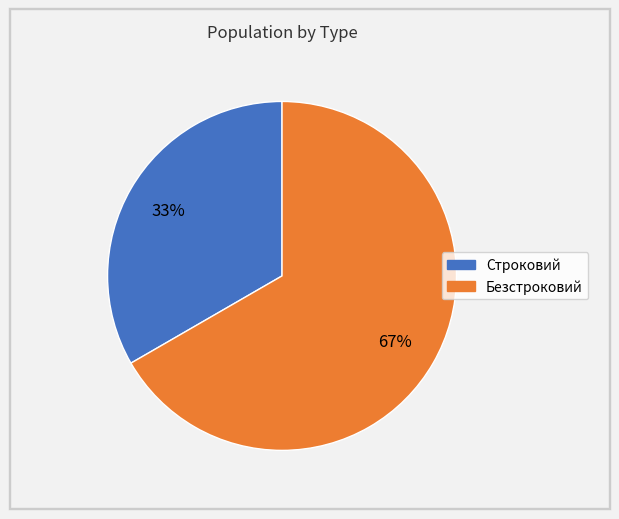

What is the smallest slice in the pie chart?

Строковий